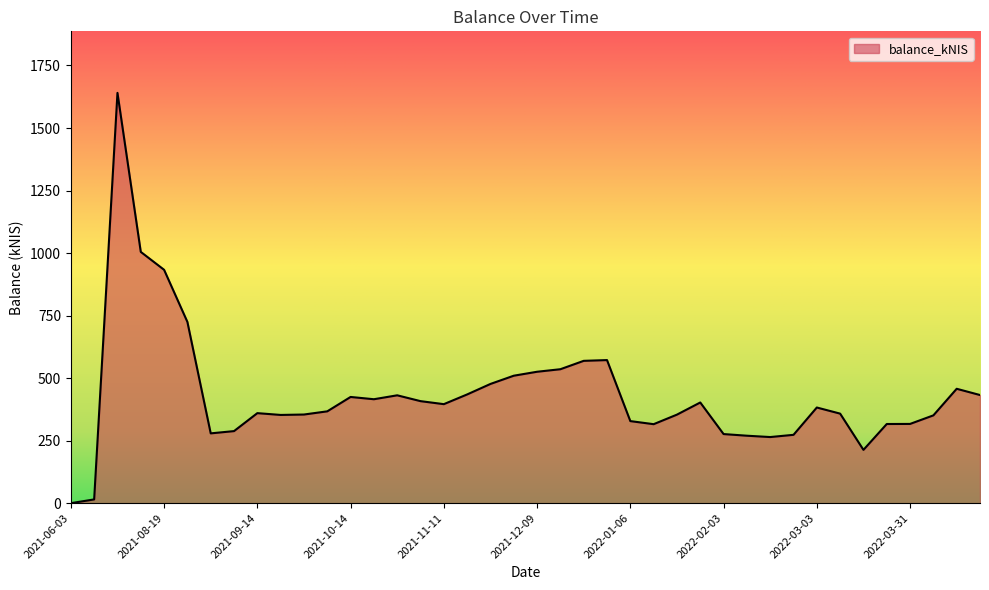

What is the greatest value displayed?

1640.5